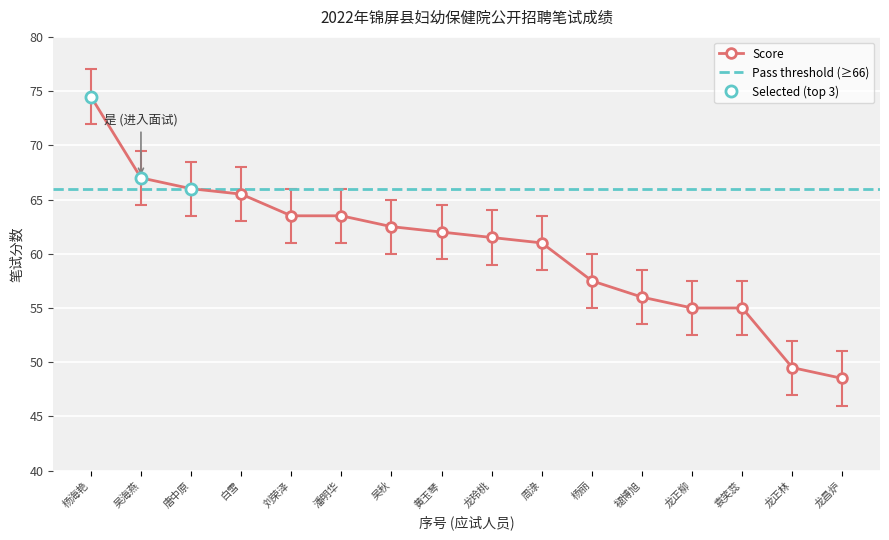

The value of Score at 吴海燕 is 40.9. True or false?

False